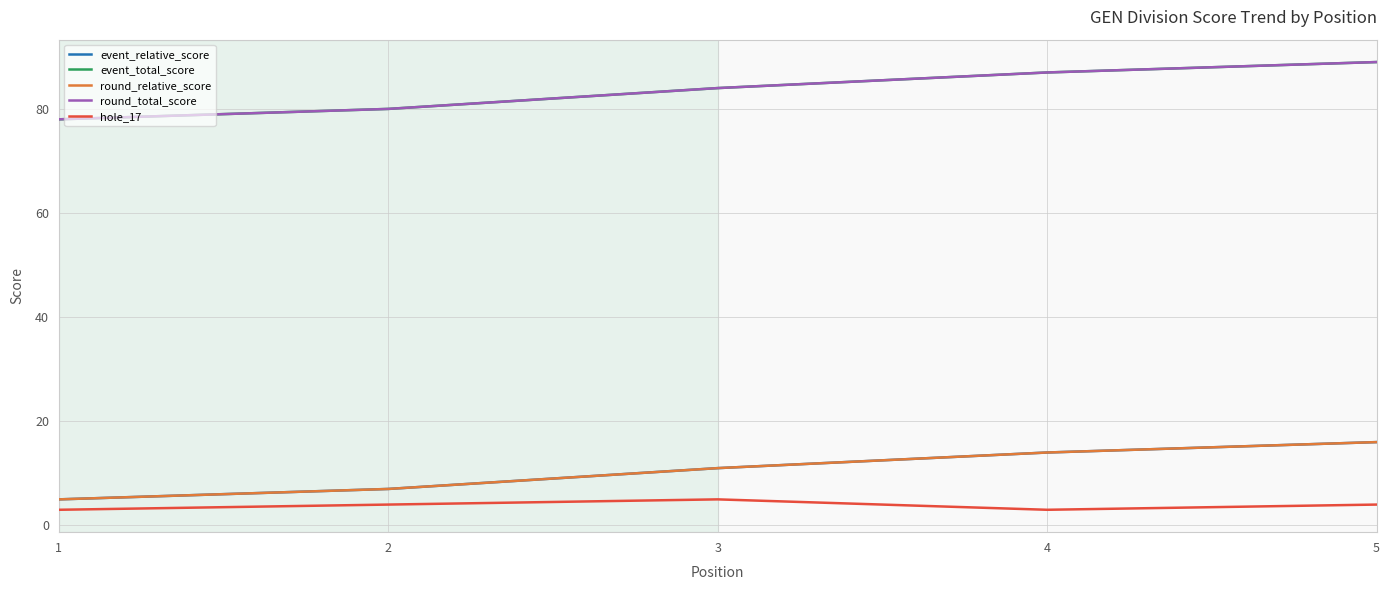

What is the sum of the round_relative_score values at 4 and 5?

30